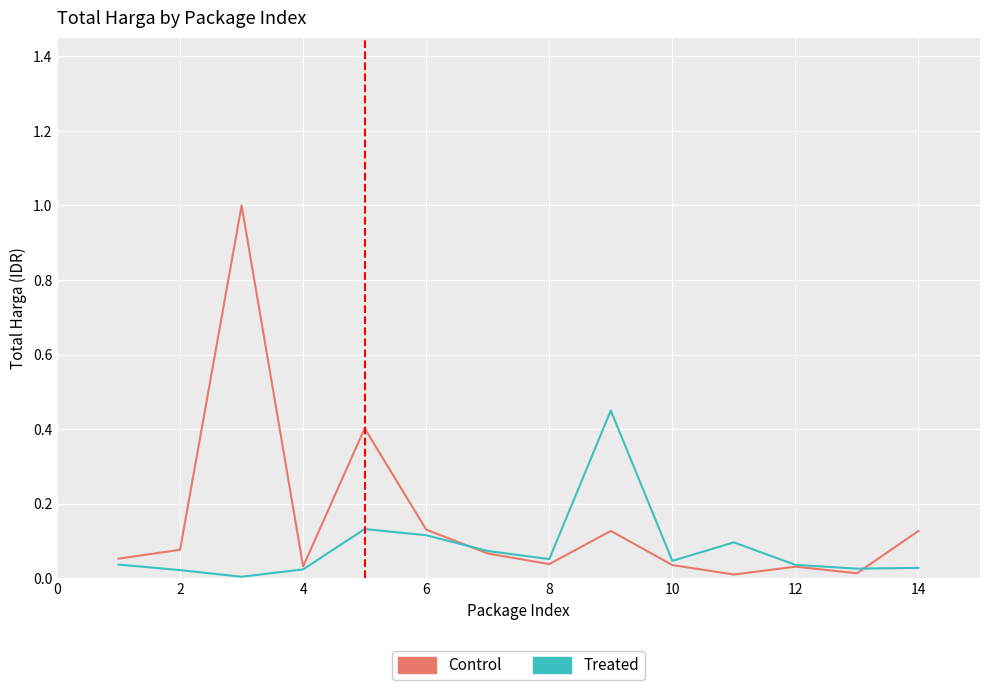

What is the maximum value shown in the chart?

1.0